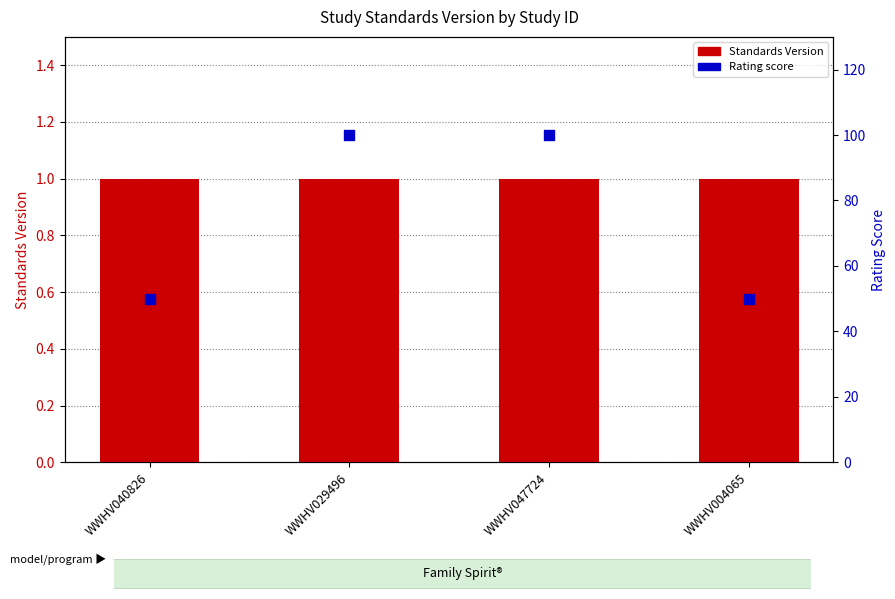

At which category is the sum across all series the highest?

WWHV029496